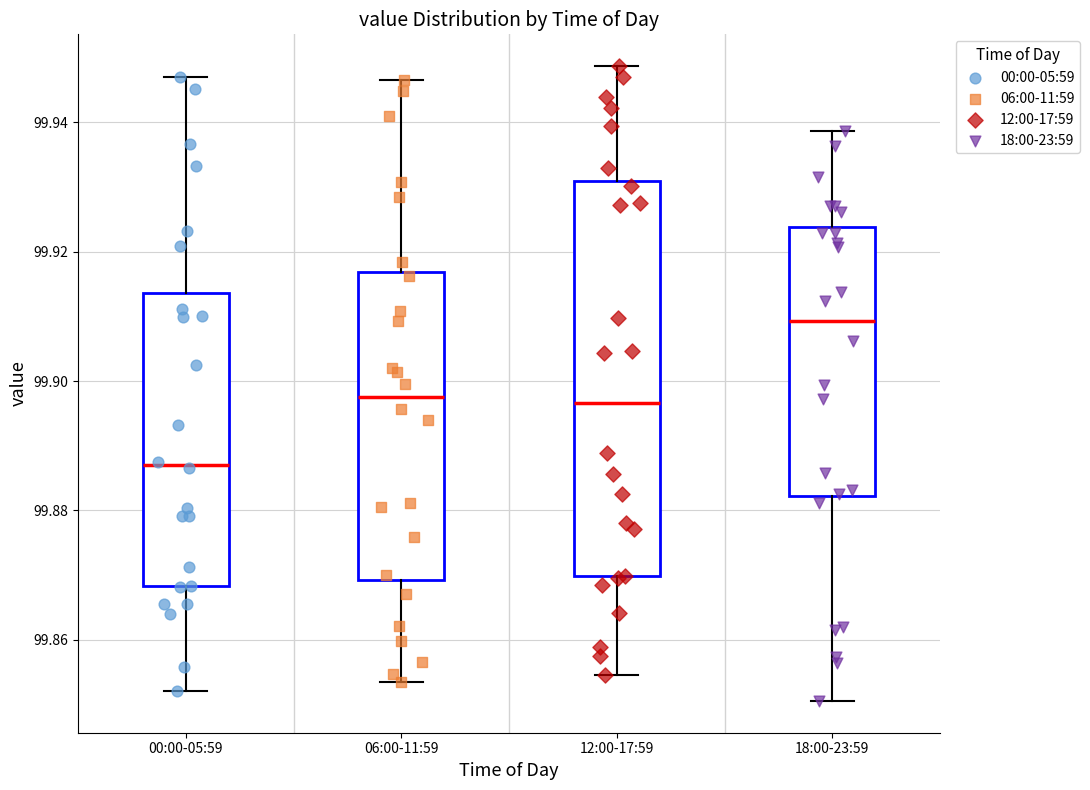

Comparing the boxes themselves (not the whiskers), which one is the tallest?

12:00-17:59